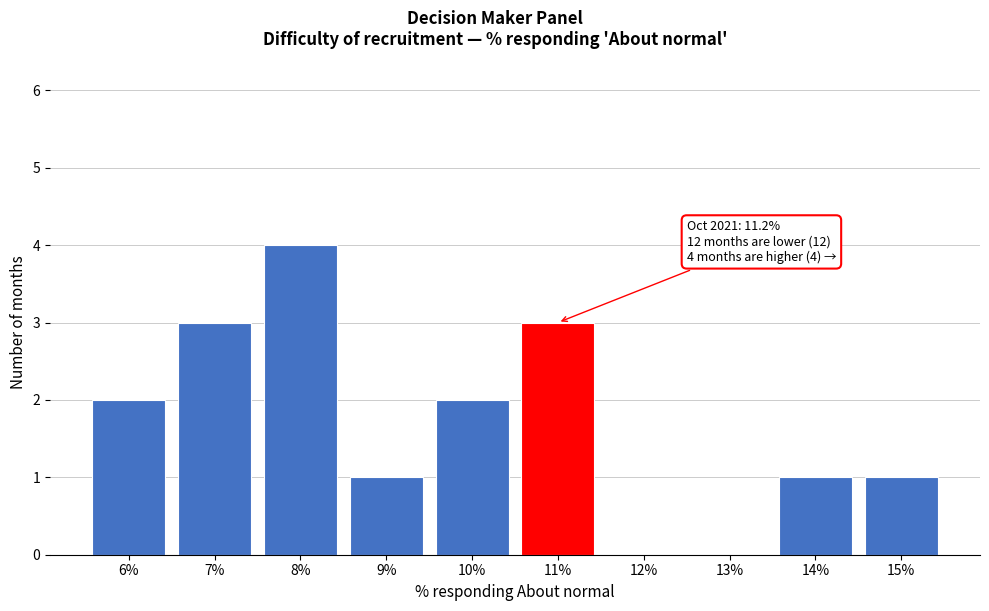

Reading left to right, transcribe all the data shown in this chart.

6%=2	7%=3	8%=4	9%=1	10%=2	11%=3	12%=0	13%=0	14%=1	15%=1